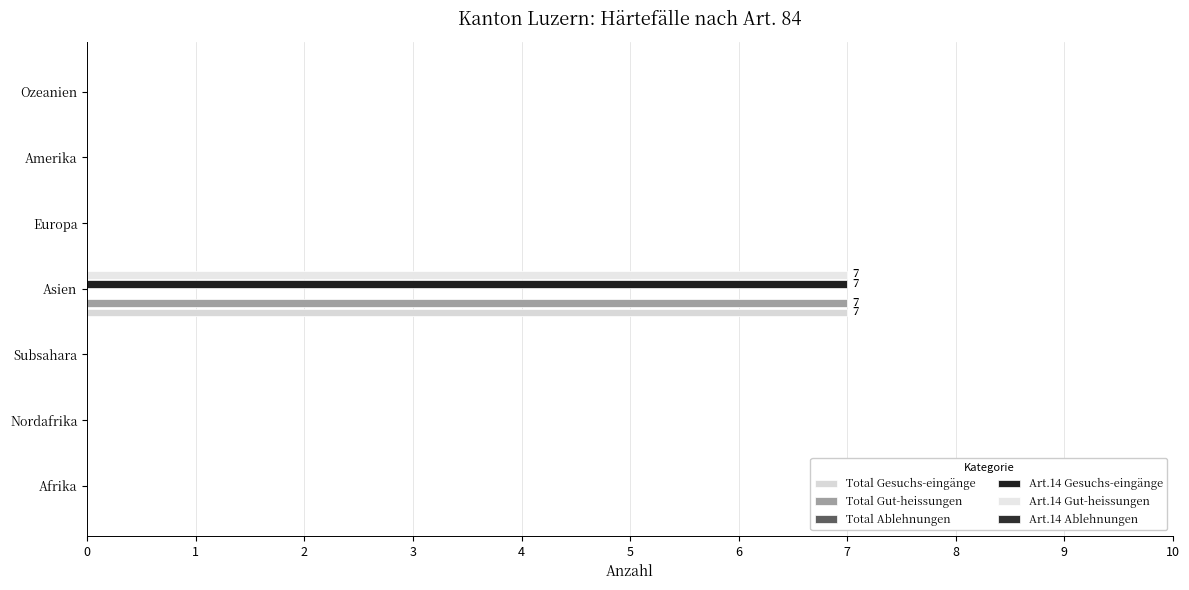

Is it true that Art.14 Ablehnungen equals 0.2 at 6?

False